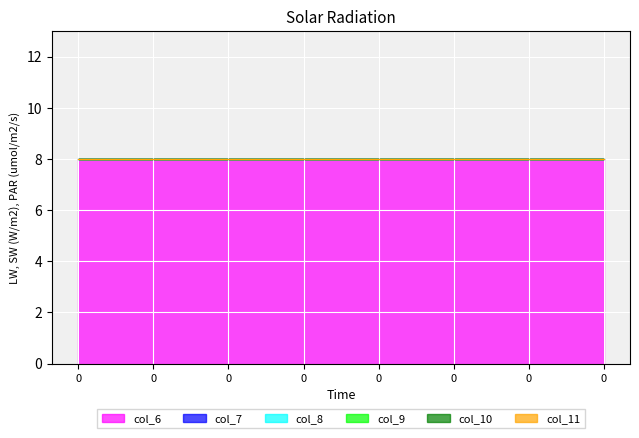

True or false: col_8 has more than 0 points higher than both neighbors.

False